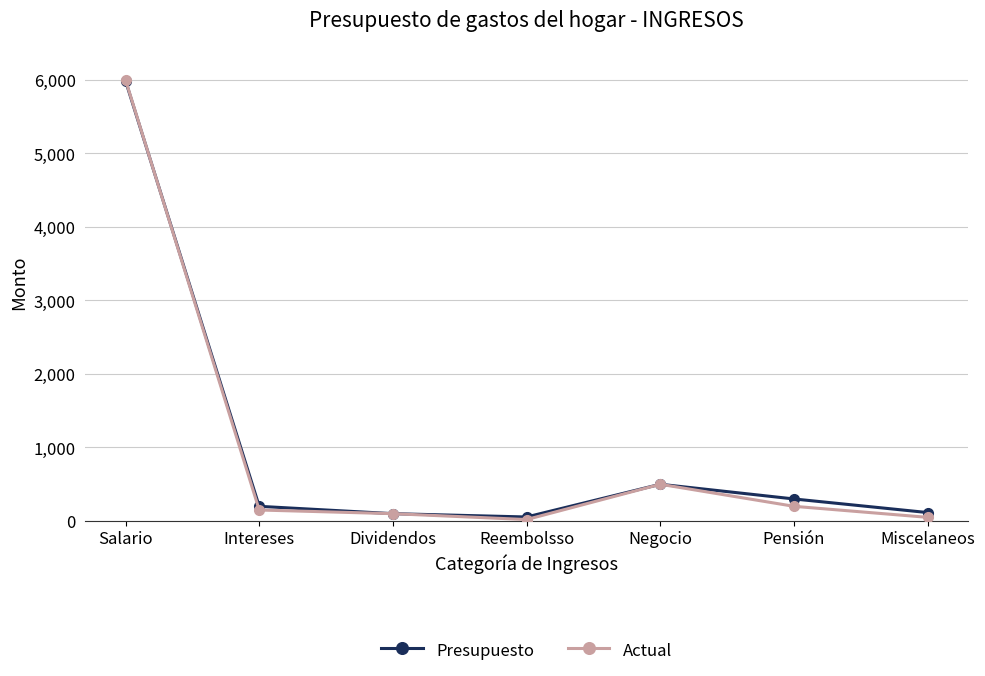

The Presupuesto series shows 115 at Miscelaneos. True or false?

True